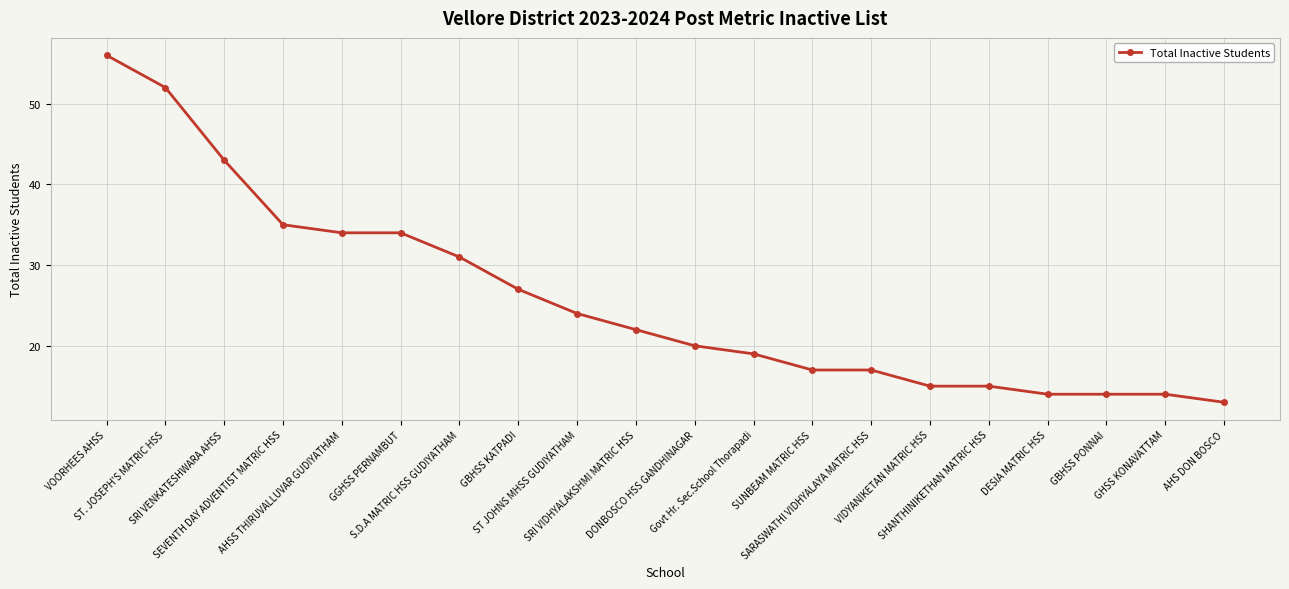

What is the smallest value displayed?

13